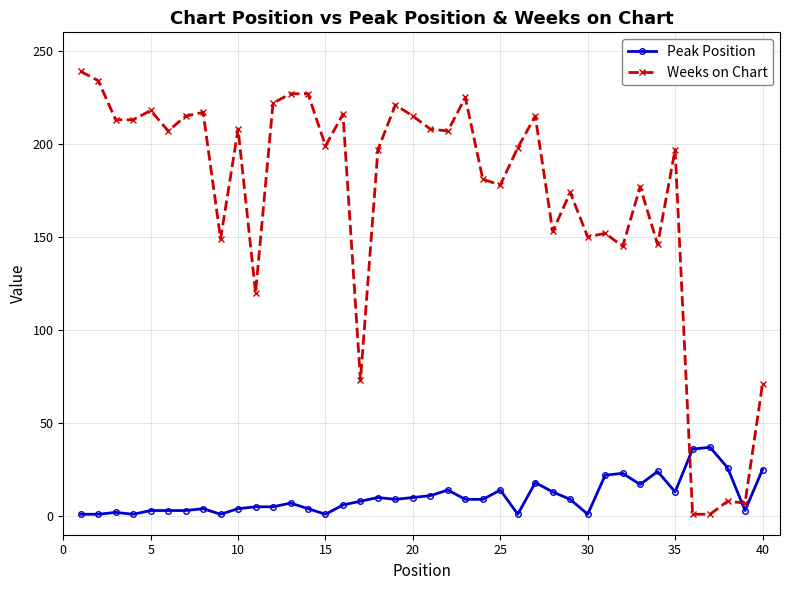

What is the difference between the maximum and minimum values in the Weeks on Chart series?

238